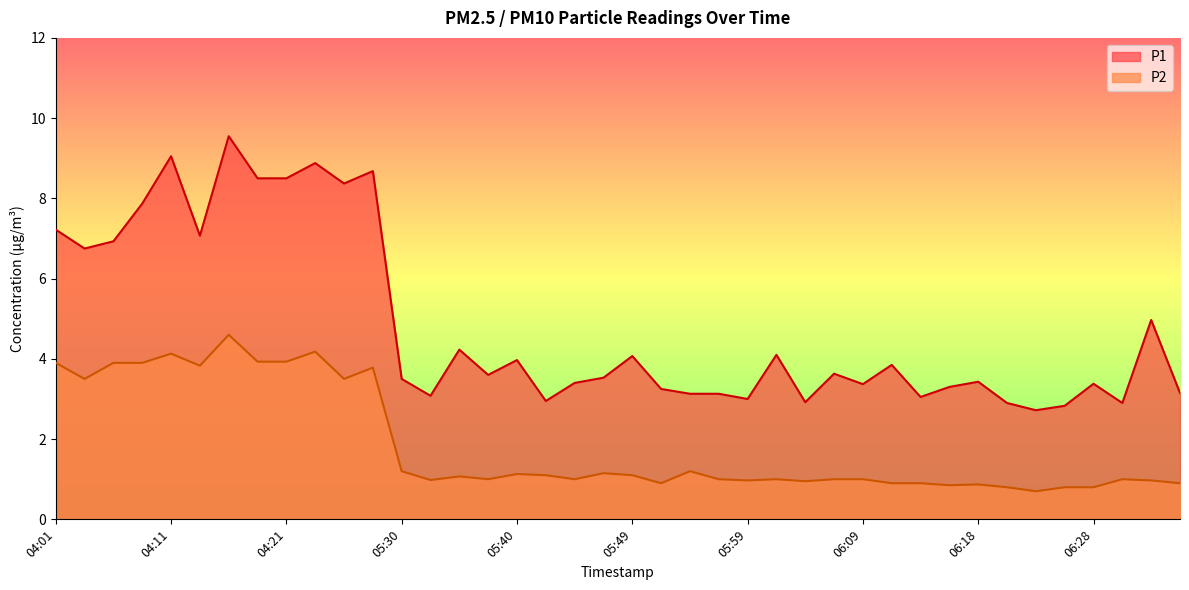

True or false: P1 and P2 cross at least once.

False